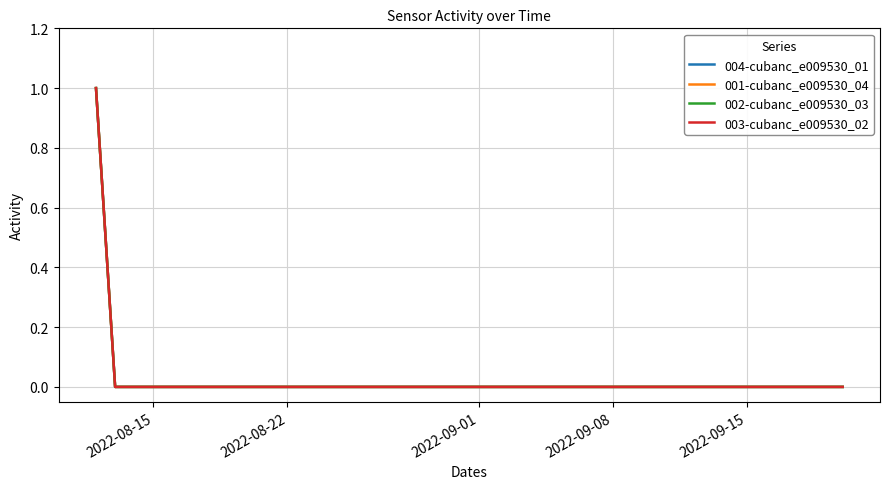

Does the chart have visible grid lines?

Yes